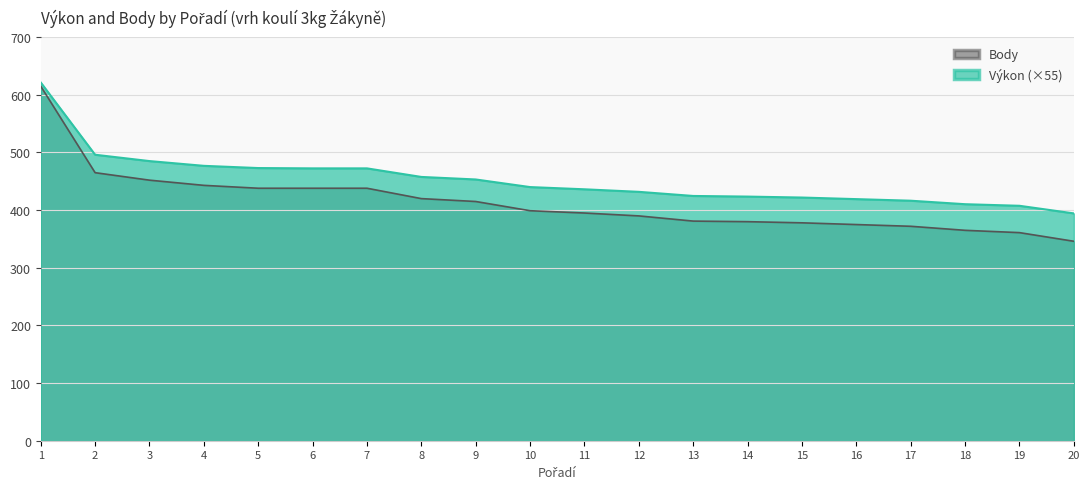

Rank the series by their average value, from highest to lowest.

Výkon (×55), Body